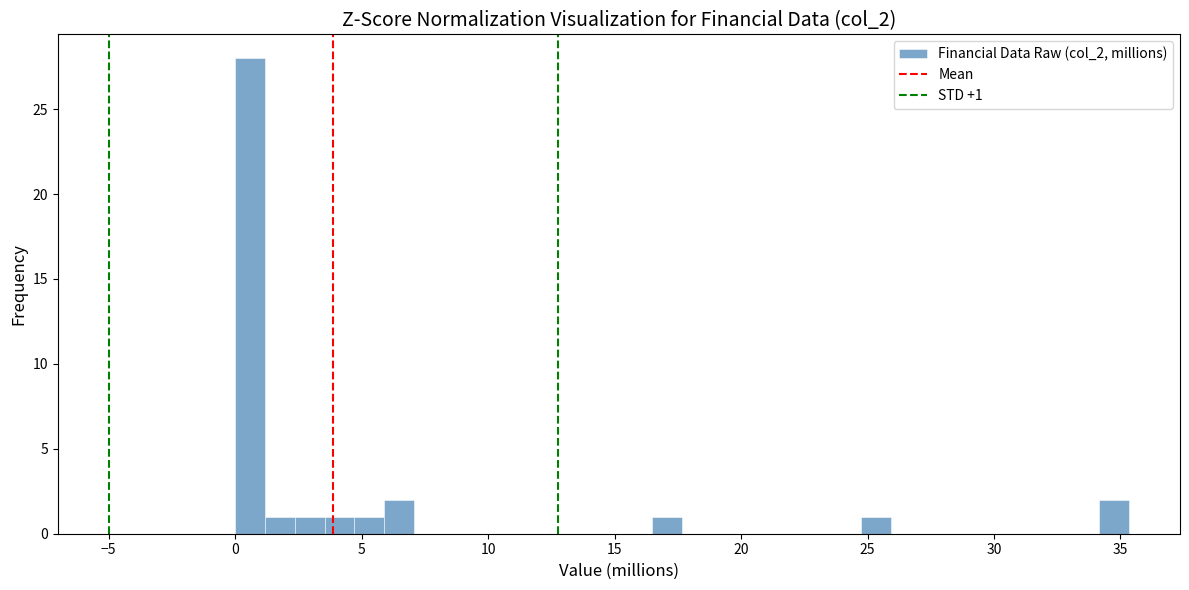

Read against the x-axis, roughly where is the centre of the tallest bar?

0.5